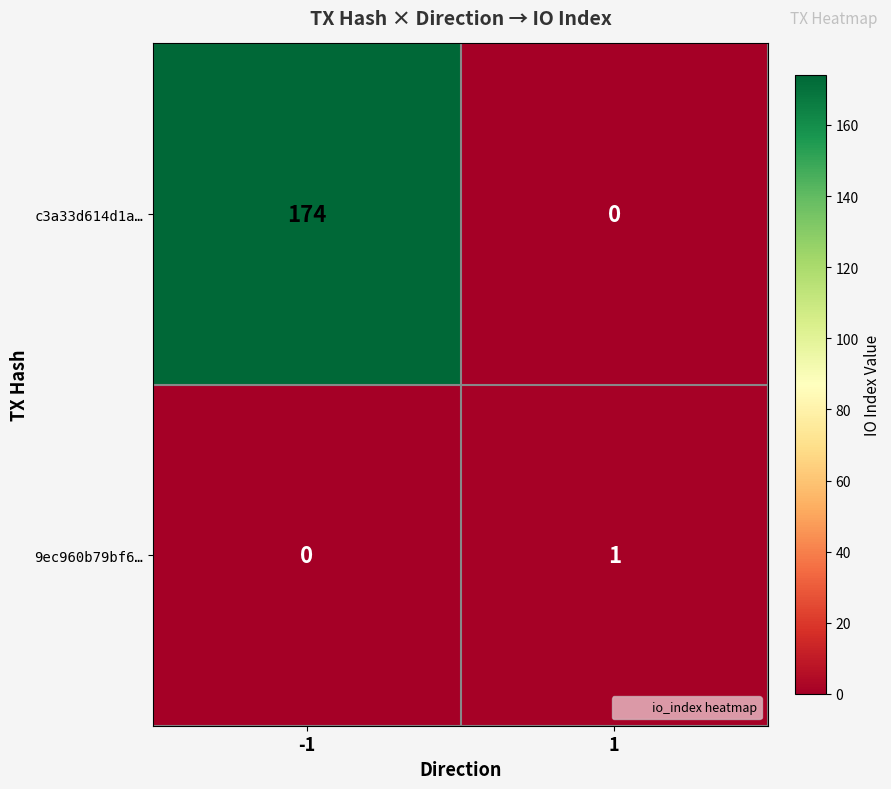

Which series has the widest spread of values?

c3a33d614d1a…